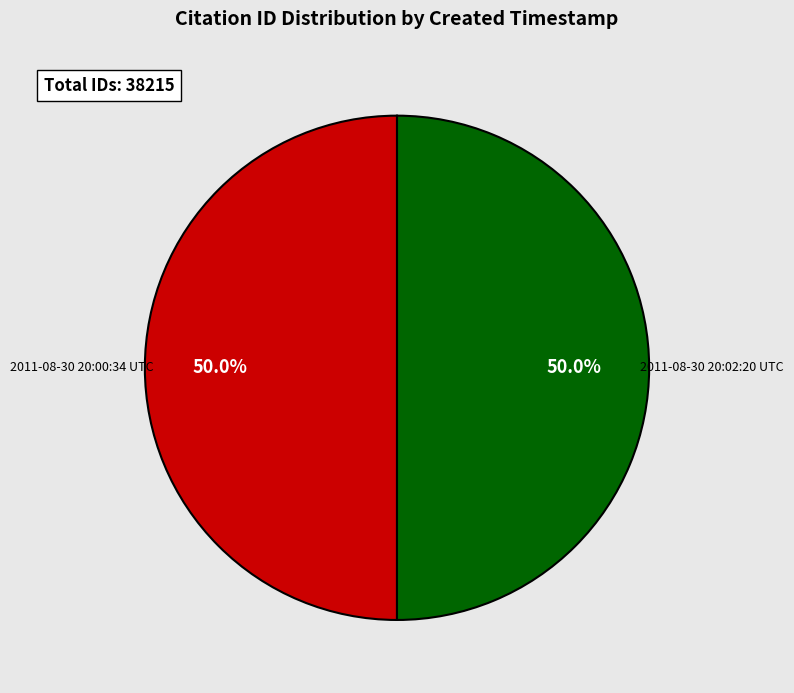

What percentage do 2011-08-30 20:00:34 UTC and 2011-08-30 20:02:20 UTC together represent?

100.0%